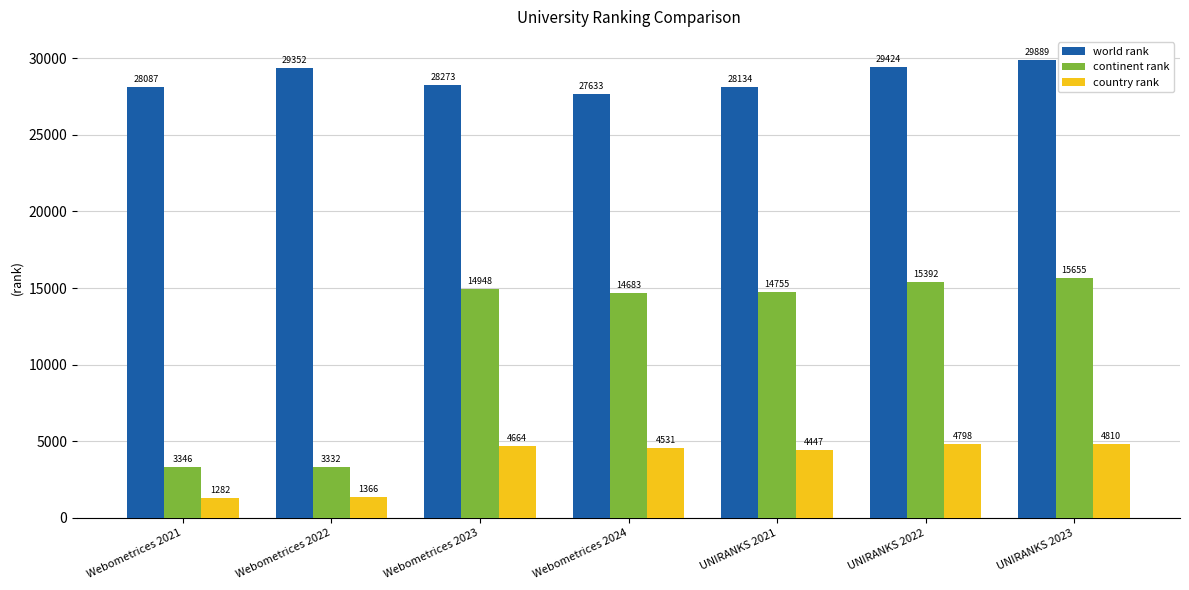

What is the value of the world rank bar at the 7th from the left?

29889